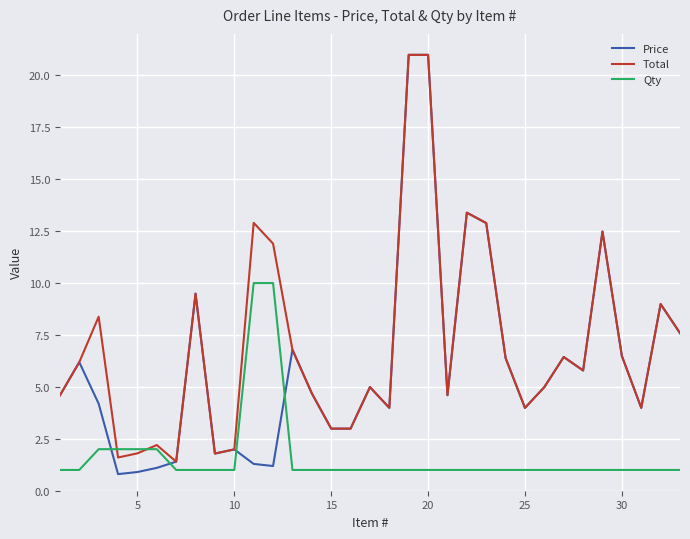

List the series in order of their overall mean, highest first.

Total, Price, Qty